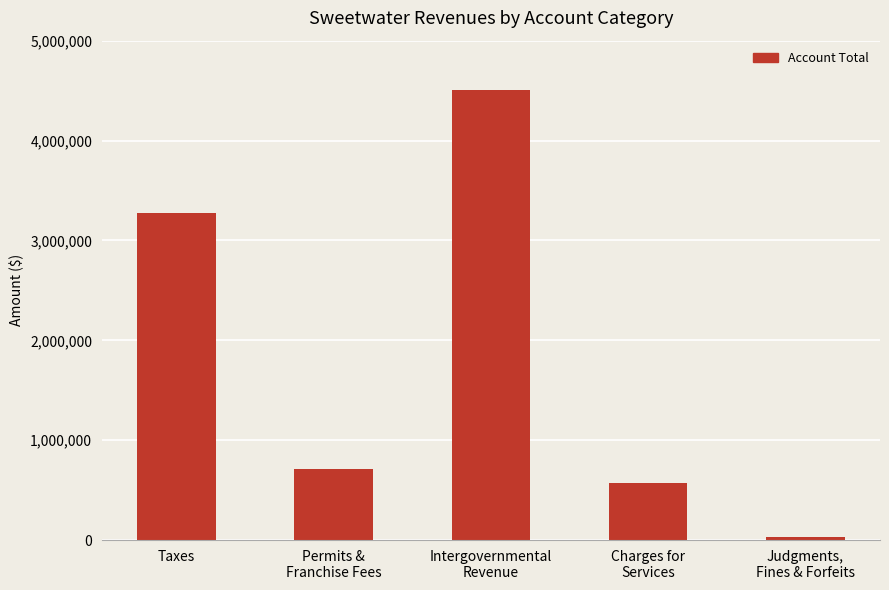

Between Intergovernmental
Revenue and Taxes, which is larger?

Intergovernmental
Revenue